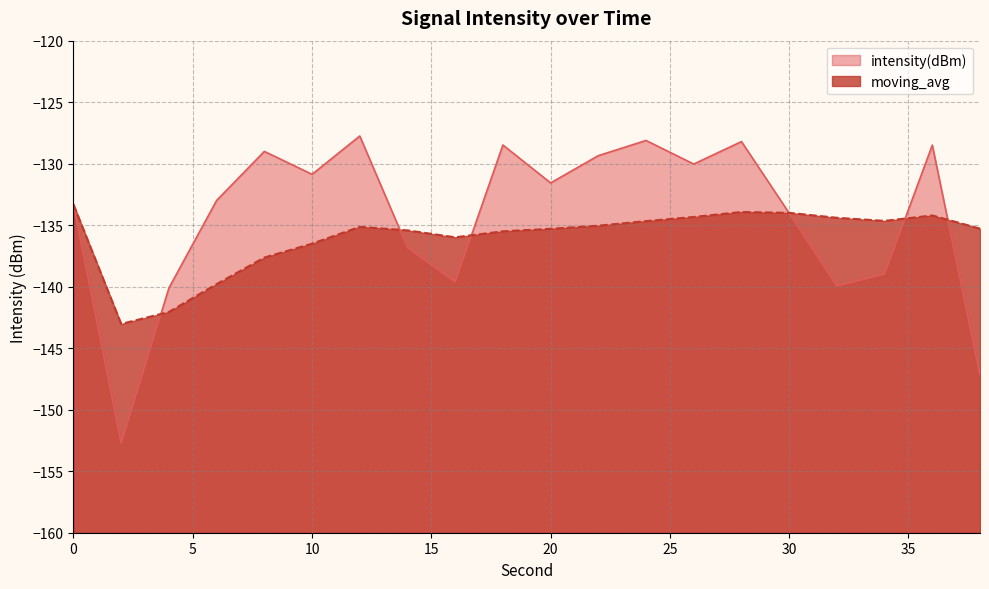

How many values in the moving_avg series exceed -135?

8